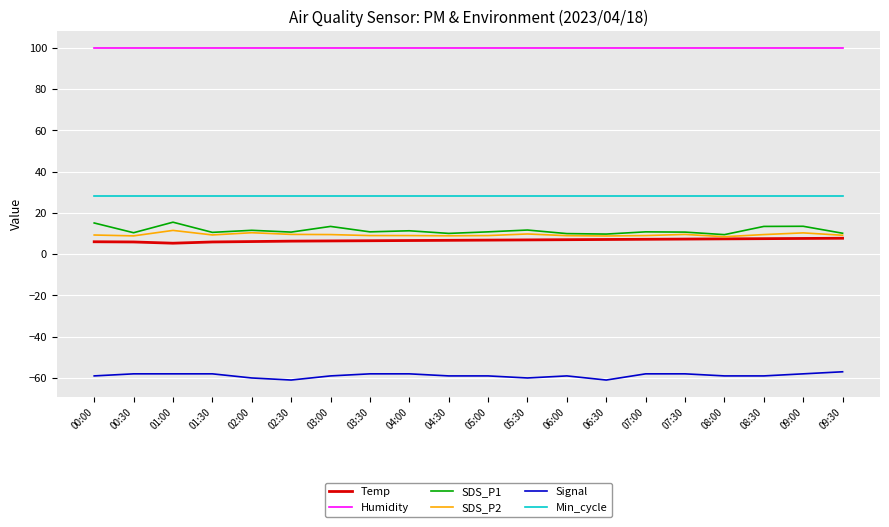

Which series has the largest total across all categories?

Humidity